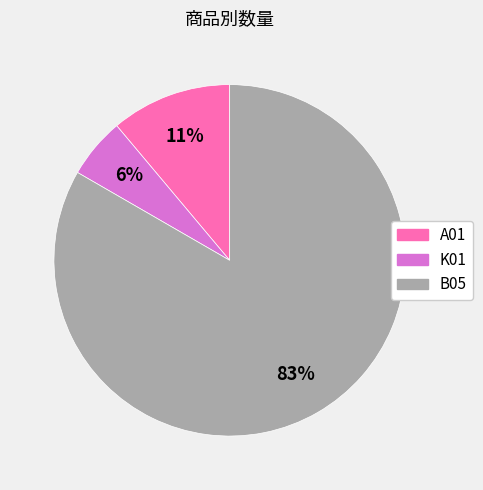

Between B05 and K01, which is larger?

B05